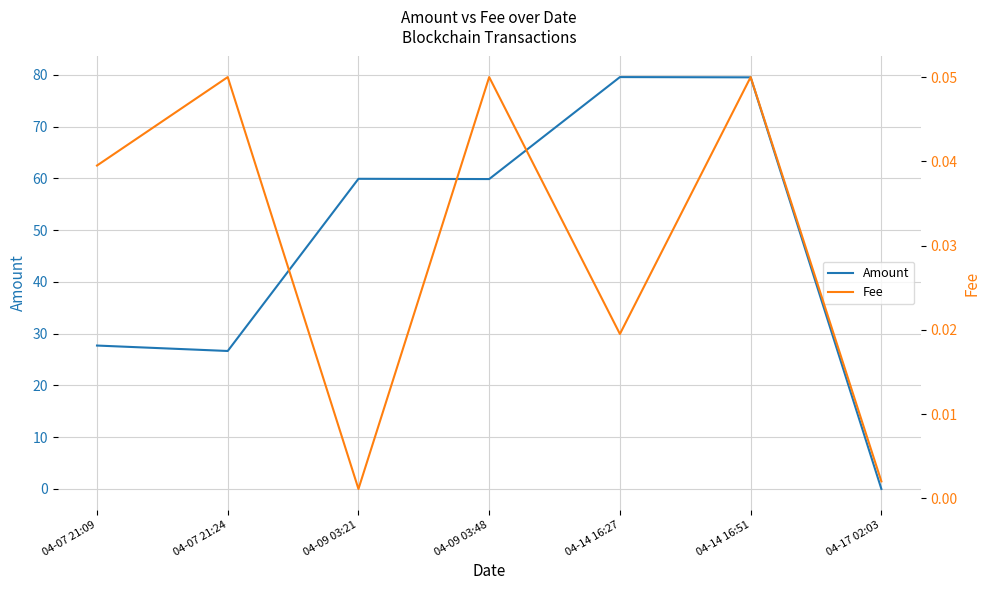

What is the maximum value for Fee?

0.1